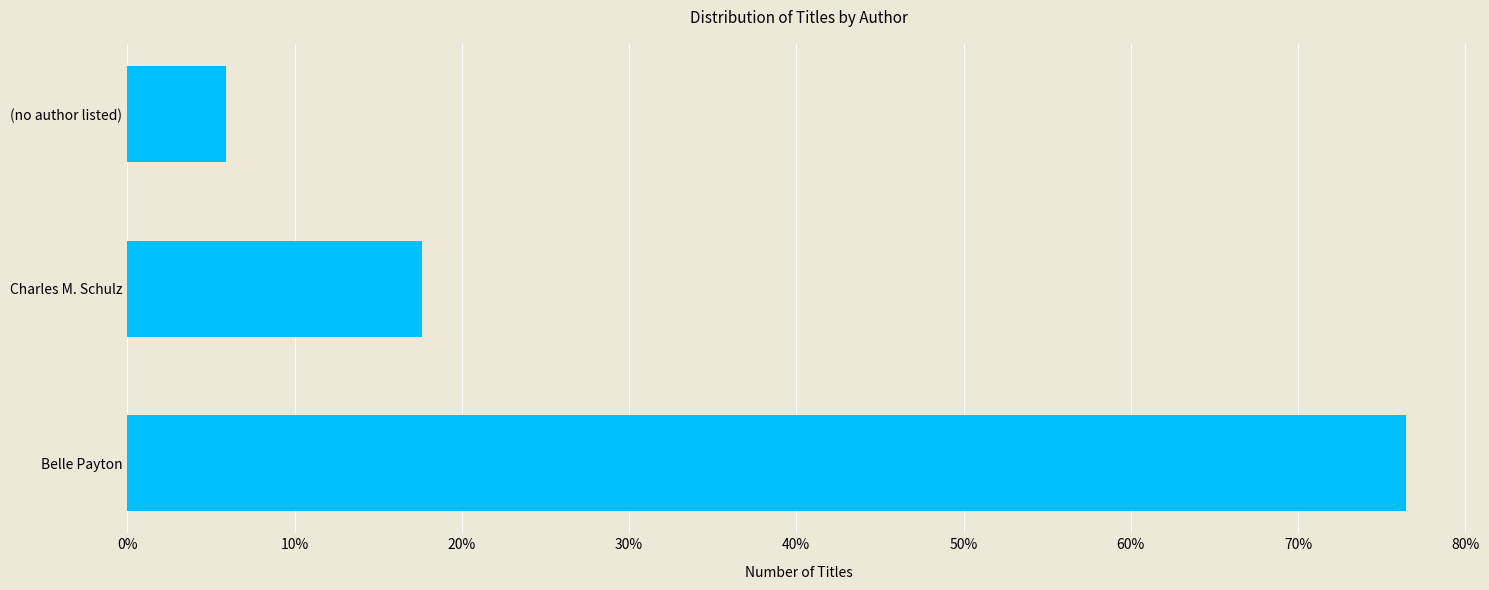

Rank the categories by value from lowest to highest.

(no author listed), Charles M. Schulz, Belle Payton